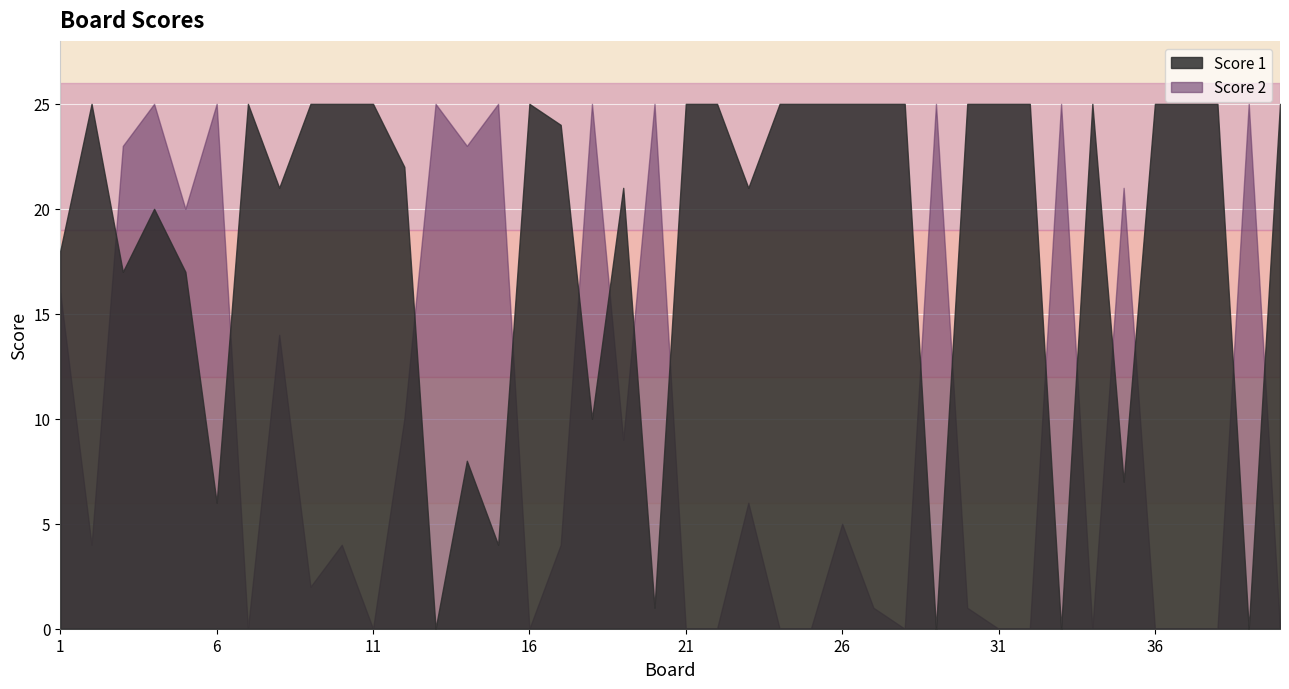

What is the difference between the highest and lowest values at 13?

25